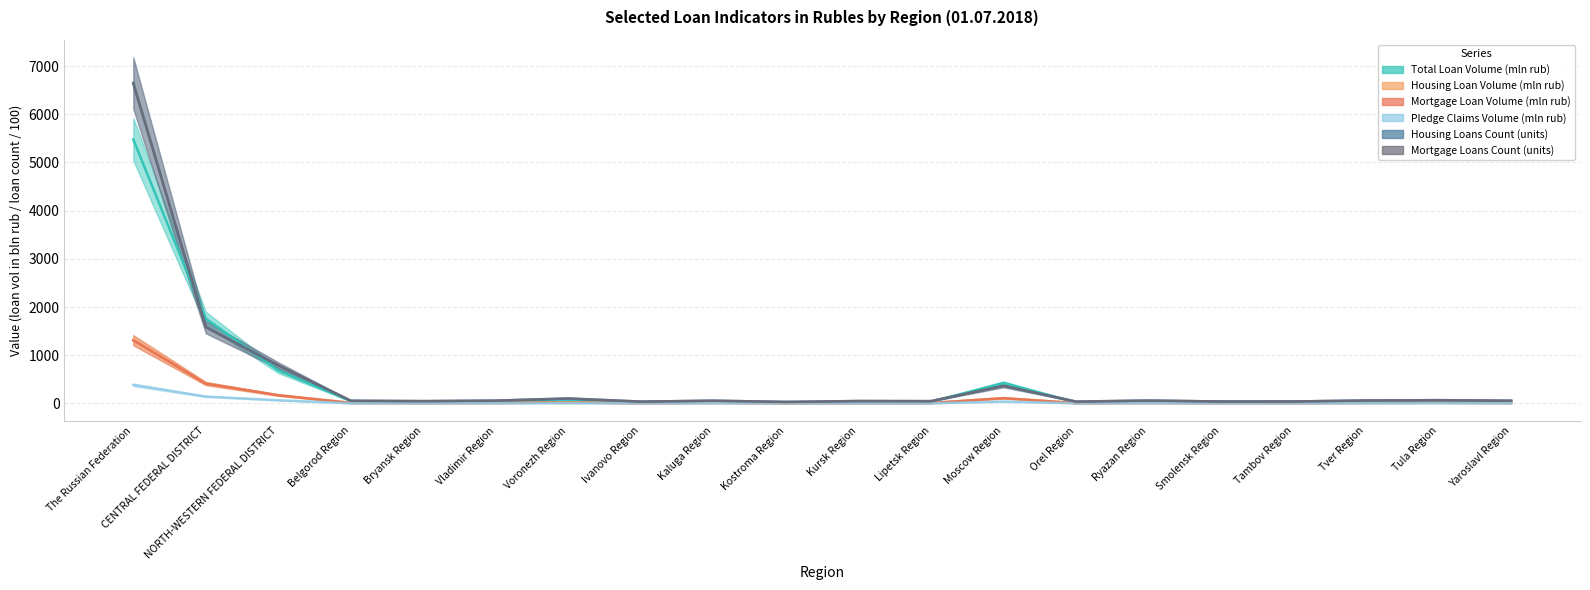

How many values in the Mortgage Loans Count (units) series exceed 55?

11